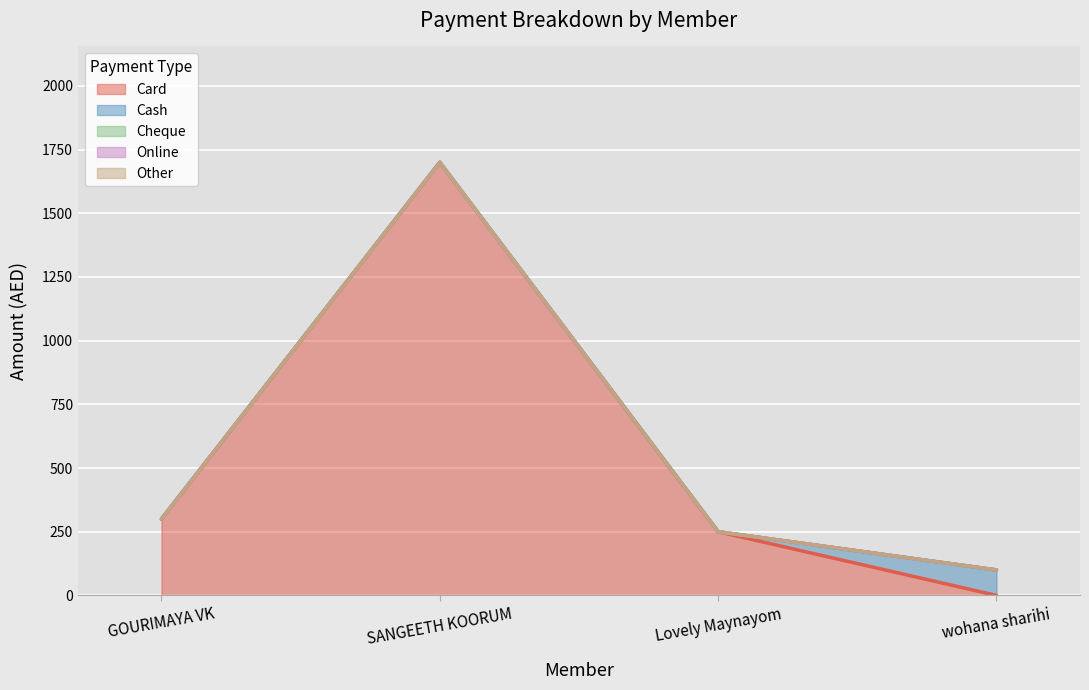

What is the label of the 4th point from the left?

wohana sharihi